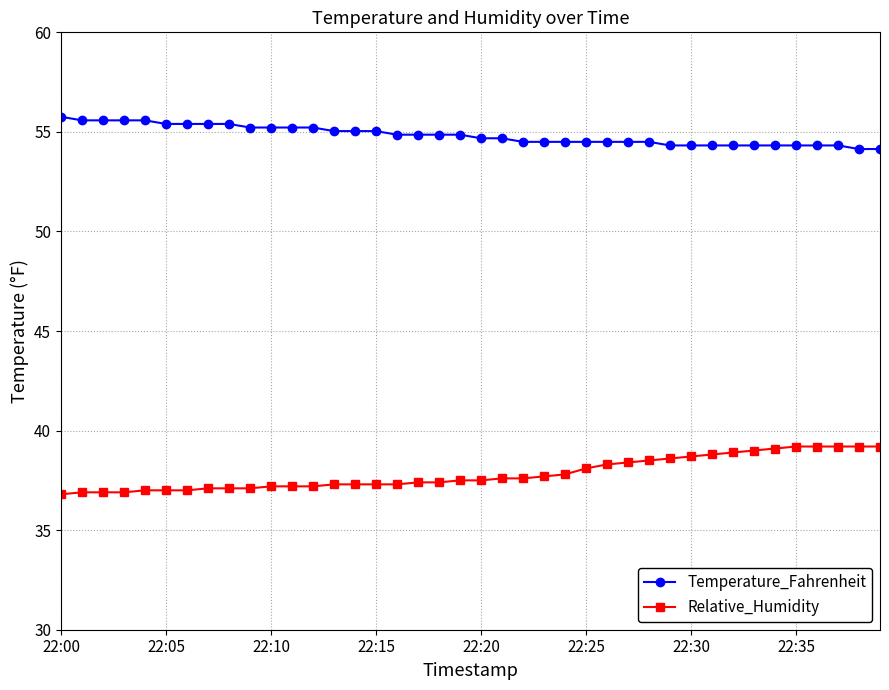

True or false: Relative_Humidity and Temperature_Fahrenheit cross at least once.

False